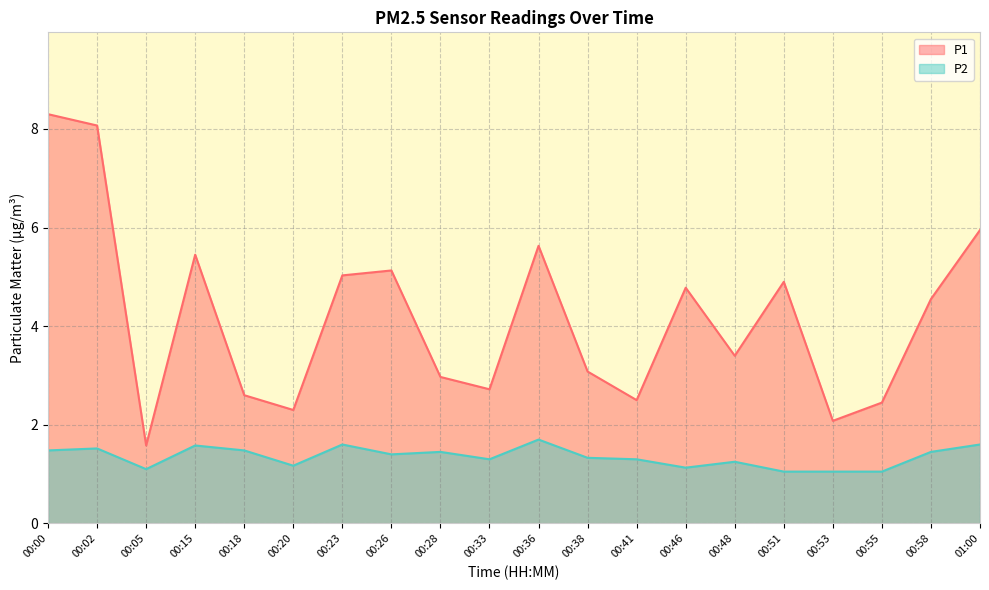

True or false: P2 and P1 intersect in this chart.

False